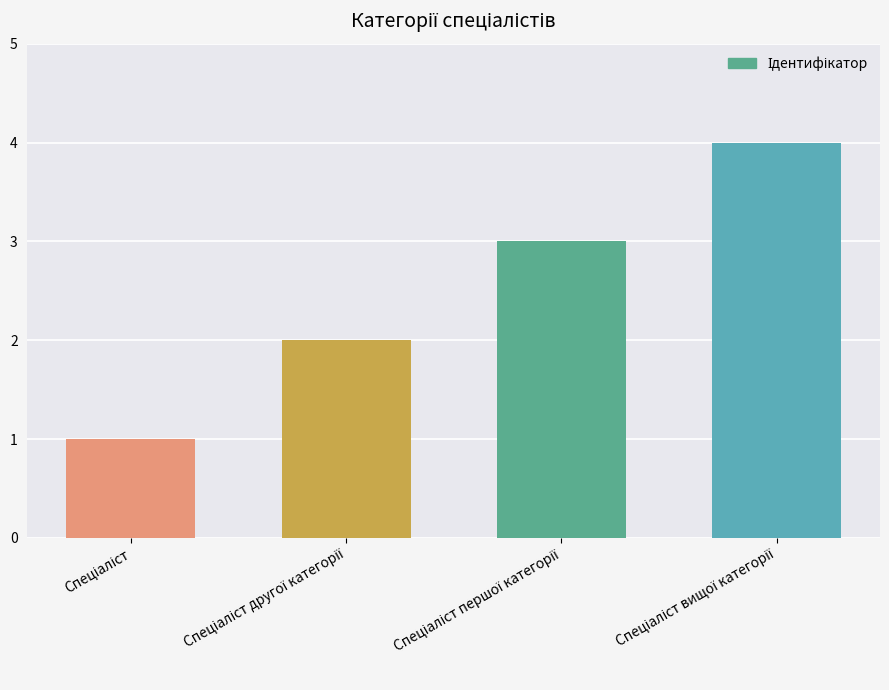

What is the minimum value shown in the chart?

1